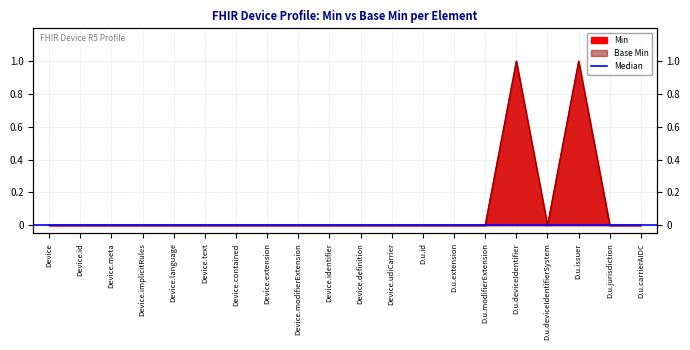

How many Base Min values are between 0 and 1?

20